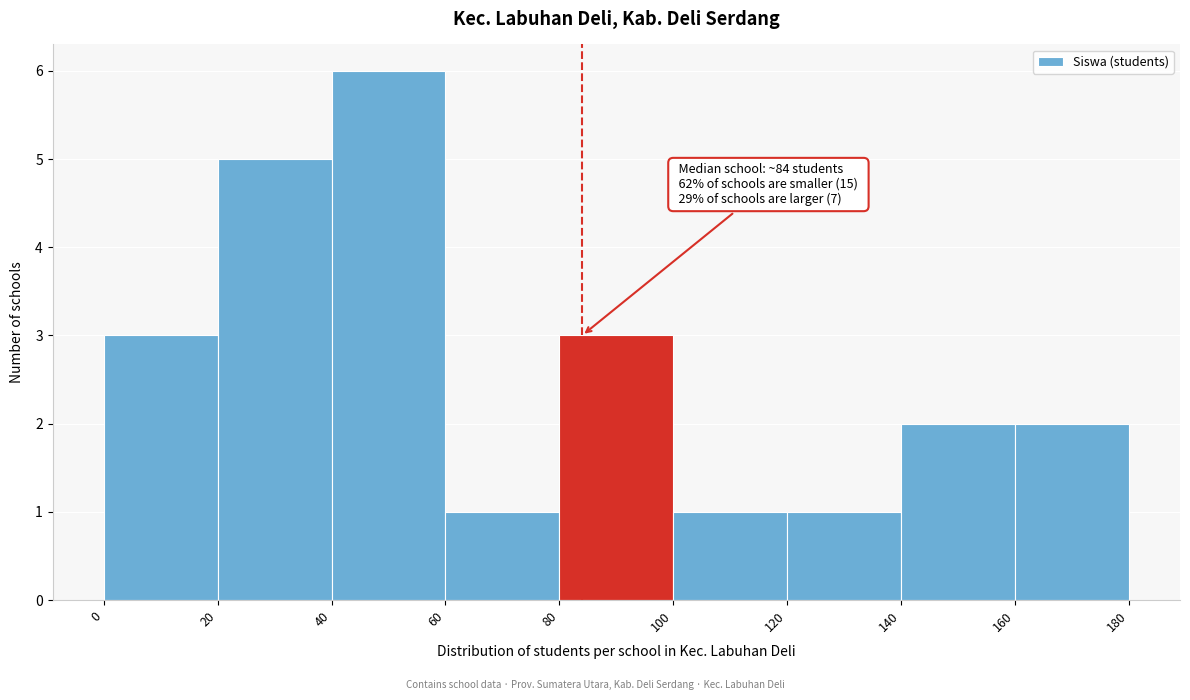

Over which range of the x-axis is the bar tallest?

40 to 60